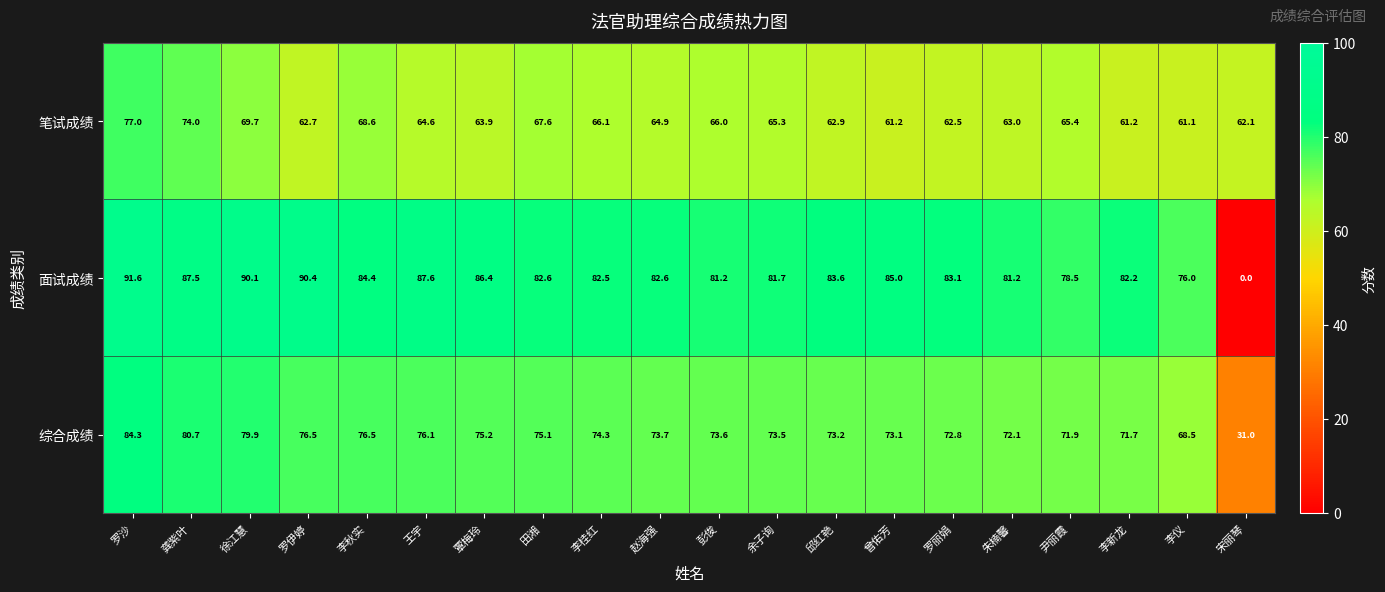

Which series has the widest spread of values?

面试成绩